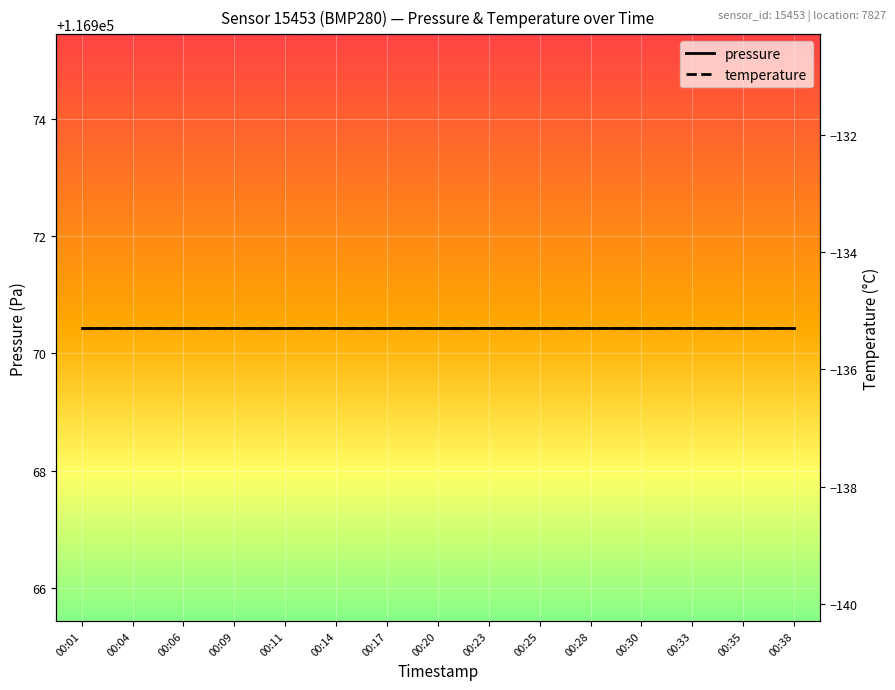

Reading left to right, extract all data points from this chart.

pressure: 116970.4	116970.4	116970.4	116970.4	116970.4	116970.4	116970.4	116970.4	116970.4	116970.4	116970.4	116970.4	116970.4	116970.4	116970.4
temperature: -135.3	-135.3	-135.3	-135.3	-135.3	-135.3	-135.3	-135.3	-135.3	-135.3	-135.3	-135.3	-135.3	-135.3	-135.3